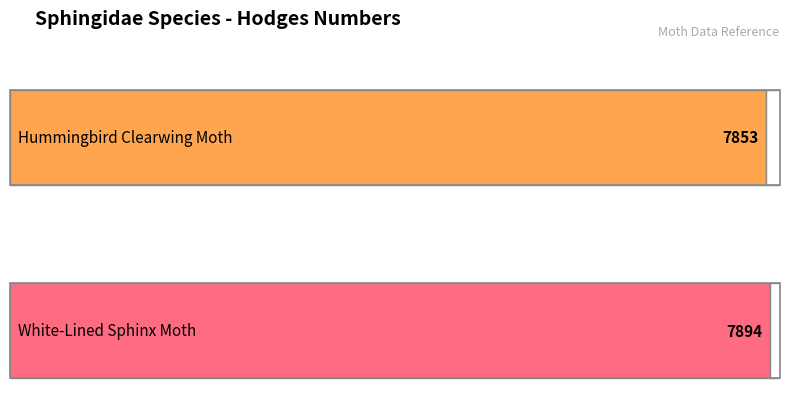

Are the bars grouped side by side (vs. stacked)?

No